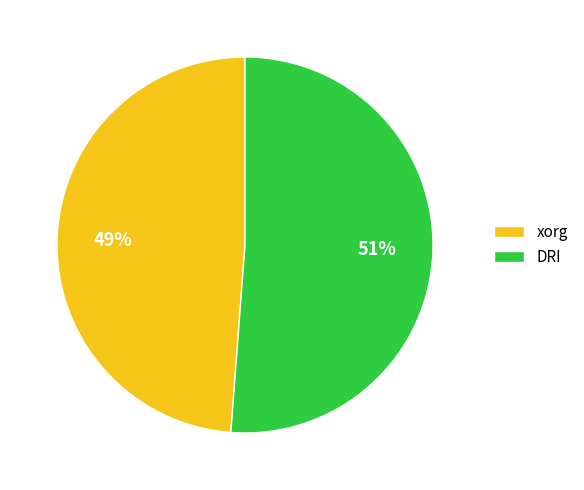

Rank the categories by value from lowest to highest.

xorg, DRI